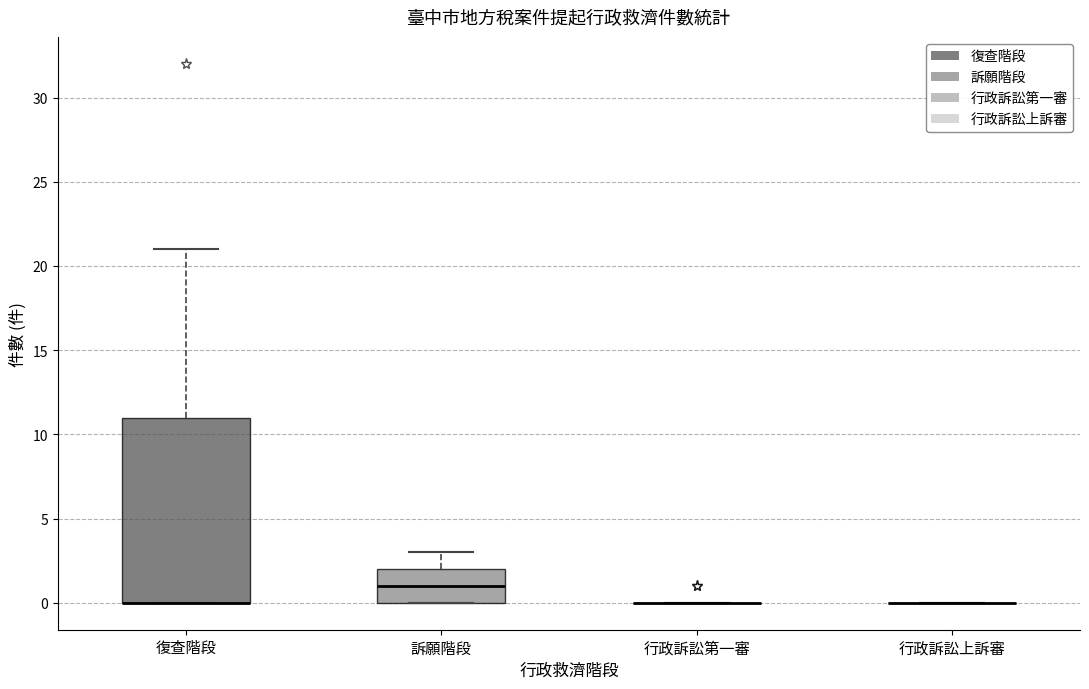

Comparing the boxes themselves (not the whiskers), which one is the tallest?

復查階段